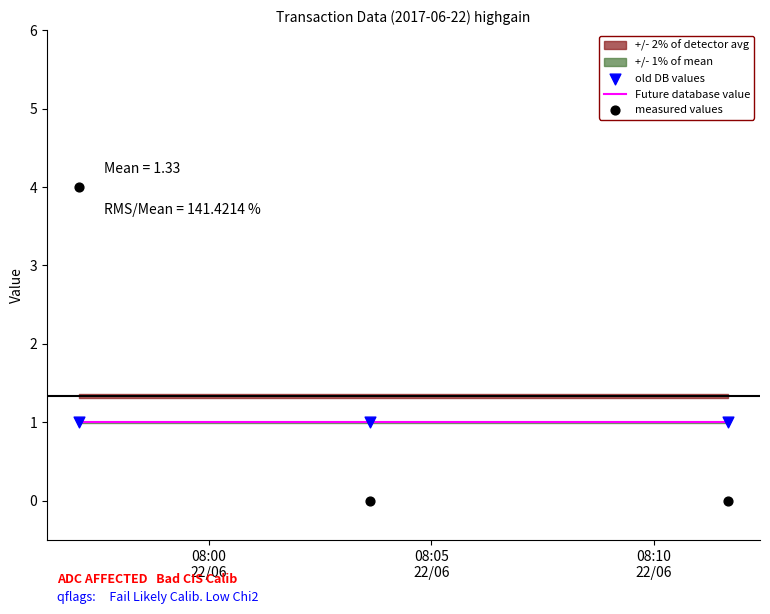

At which category is the sum across all series the highest?

08:00
22/06